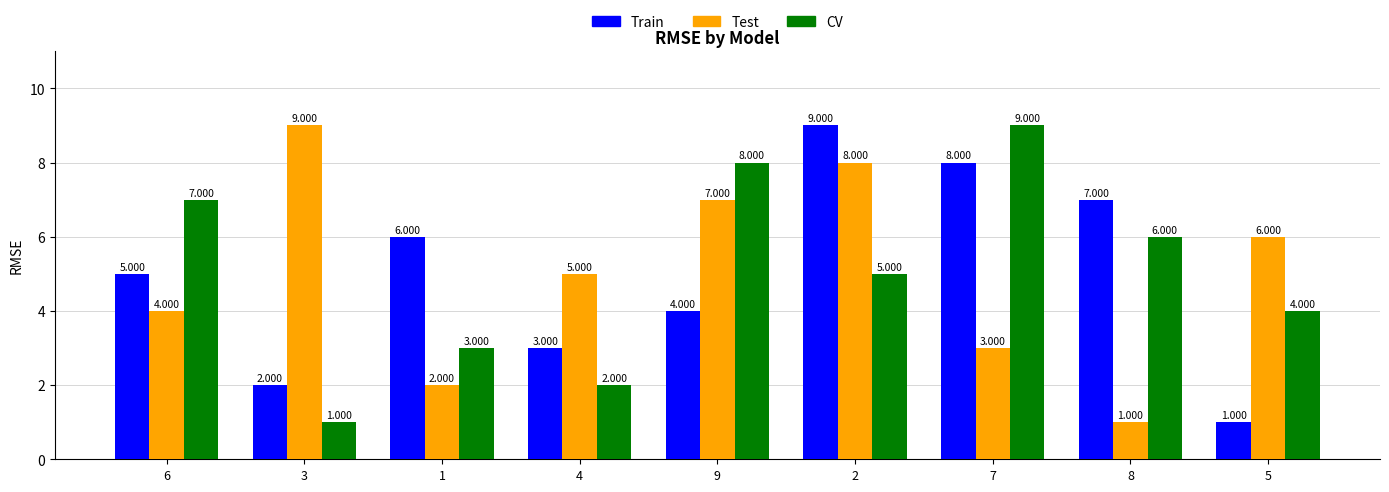

Rank the series at 7 from lowest to highest value.

Test, Train, CV